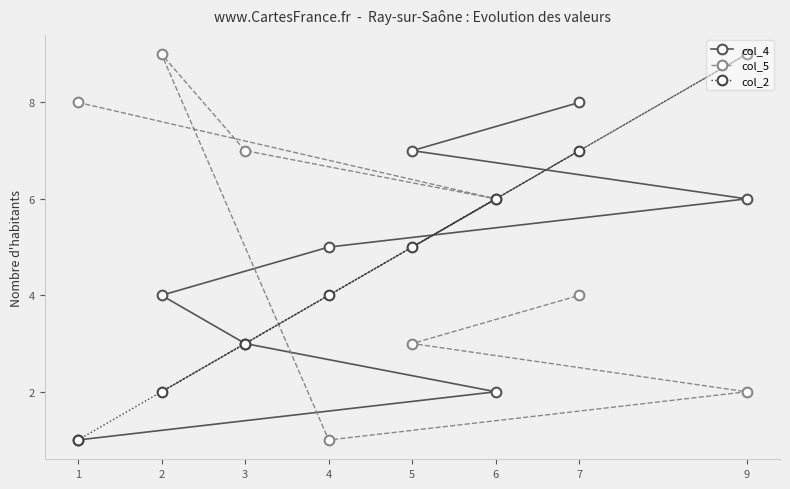

In col_5, how many points are lower than both neighbors (excluding endpoints)?

2